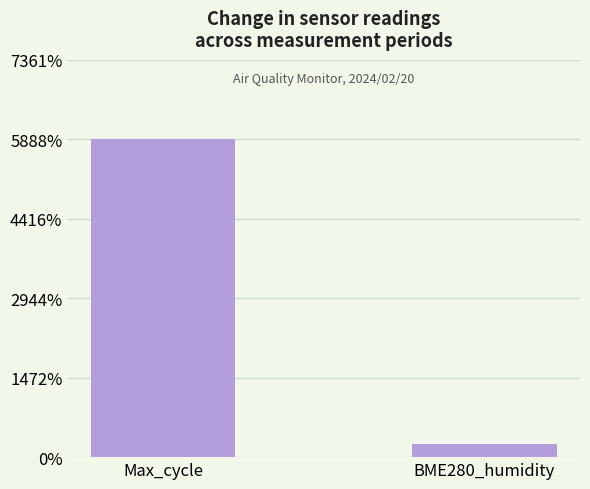

The chart shows a value of 5888.9 at Max_cycle. True or false?

True